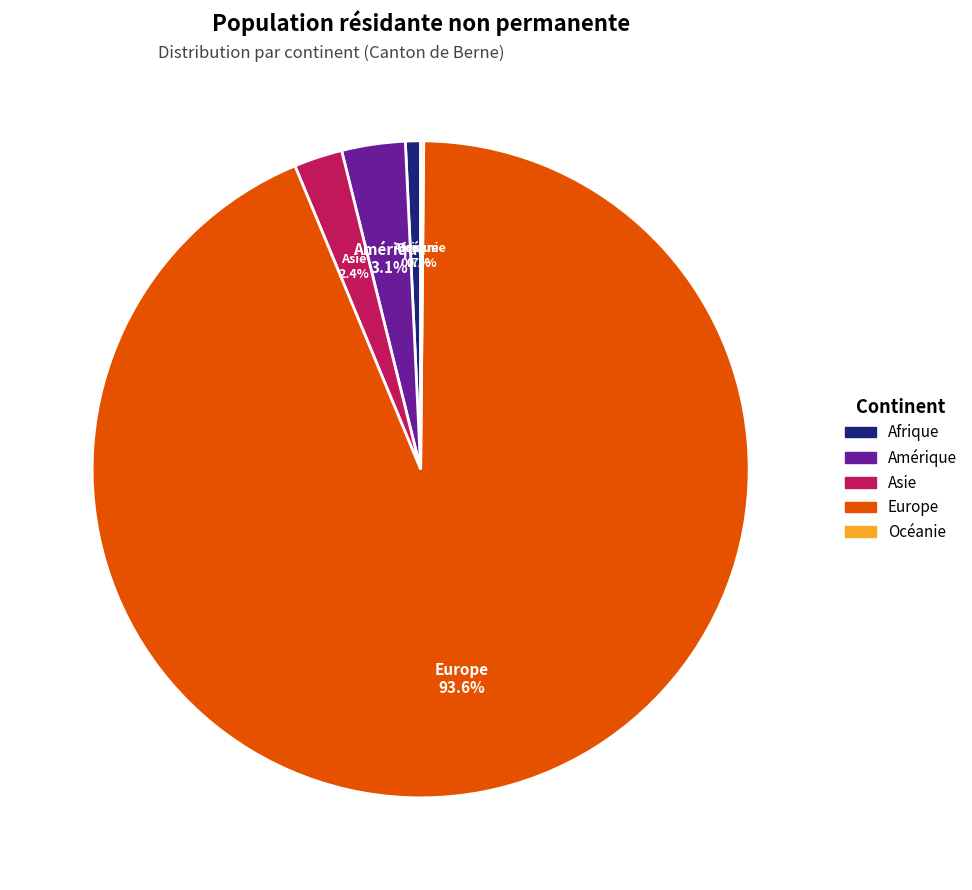

Which category accounts for the majority?

Europe